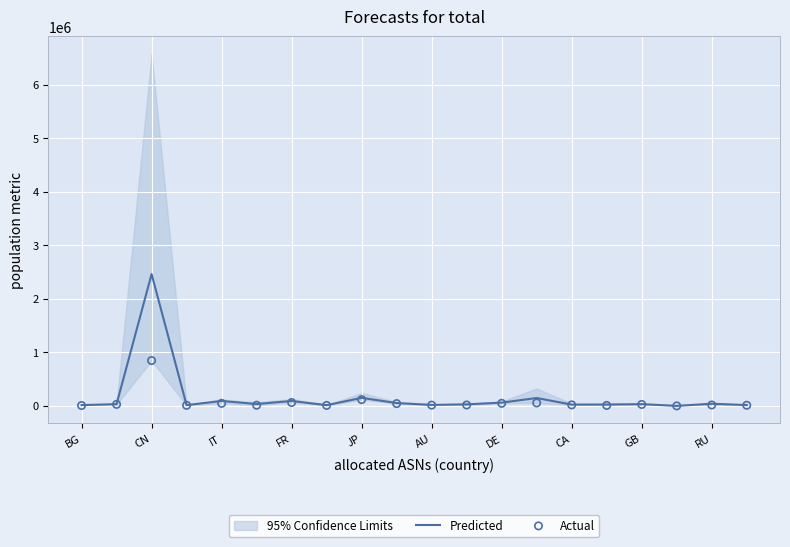

Which series contains the lowest Y value?

Predicted